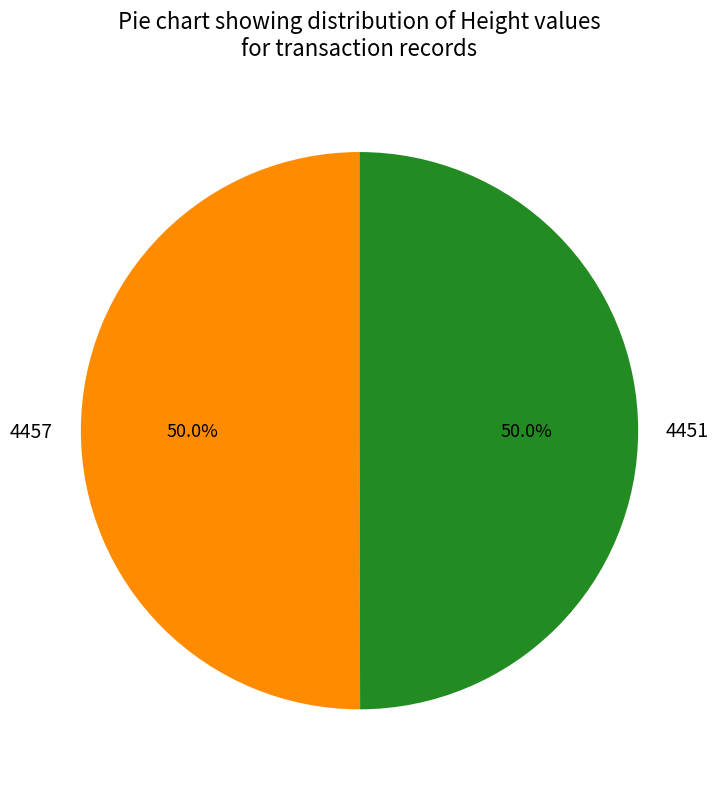

Approximately how many times larger is the value at 4457 compared to 4451?

1.0